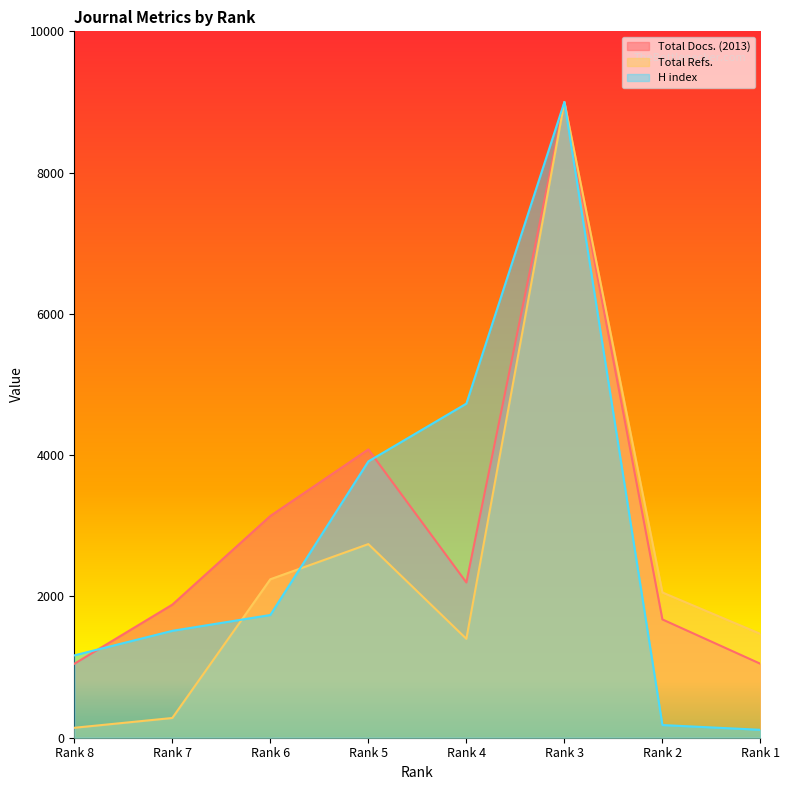

What is the value of the H index point at the 1st from the left?

1165.6